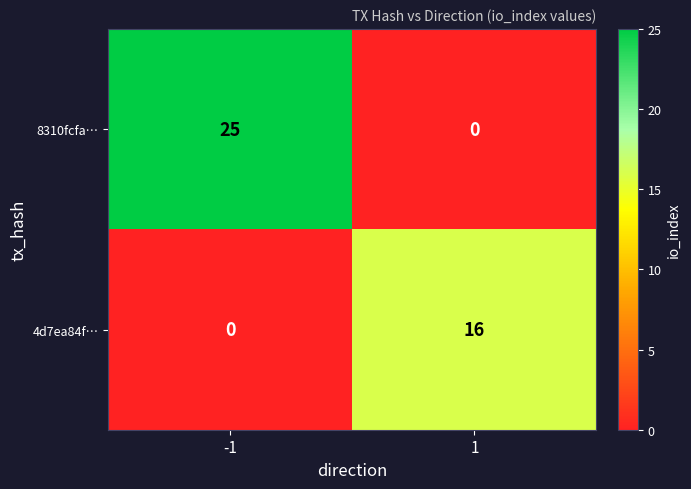

What is the total value across all series at 1?

16